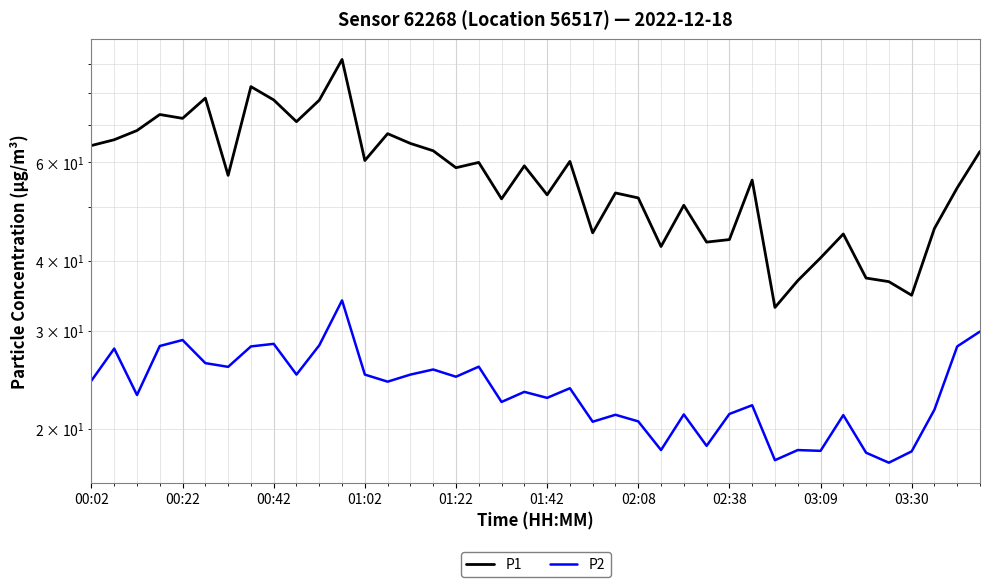

Reading left to right, list all the values displayed in this chart.

P1: 64.3	65.9	68.4	73.1	72.0	78.2	56.9	82.0	77.6	71.0	77.5	91.7	60.5	67.5	64.9	63.0	58.7	60.0	51.6	59.1	52.5	60.2	44.9	52.9	51.8	42.4	50.3	43.2	43.6	55.8	33.0	36.9	40.5	44.7	37.2	36.7	34.7	45.7	54.0	62.8
P2: 24.4	27.9	23.0	28.1	28.9	26.2	25.8	28.1	28.4	25.0	28.2	34.0	25.0	24.3	25.0	25.6	24.8	25.9	22.4	23.3	22.7	23.6	20.6	21.2	20.6	18.3	21.2	18.6	21.3	22.1	17.6	18.3	18.3	21.2	18.1	17.4	18.2	21.6	28.1	29.9